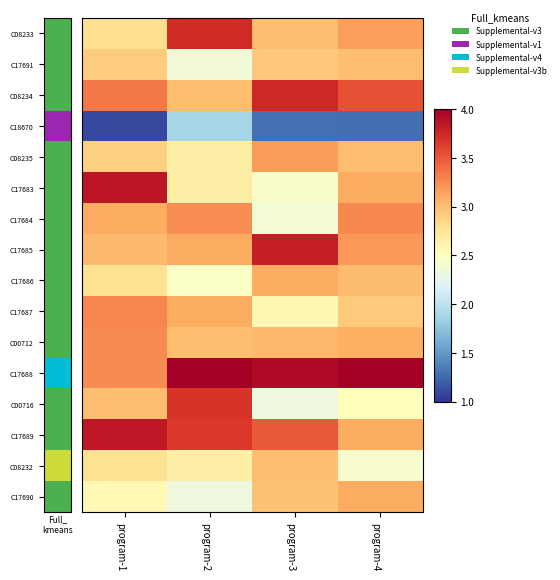

Which series has the largest total across all categories?

C17688